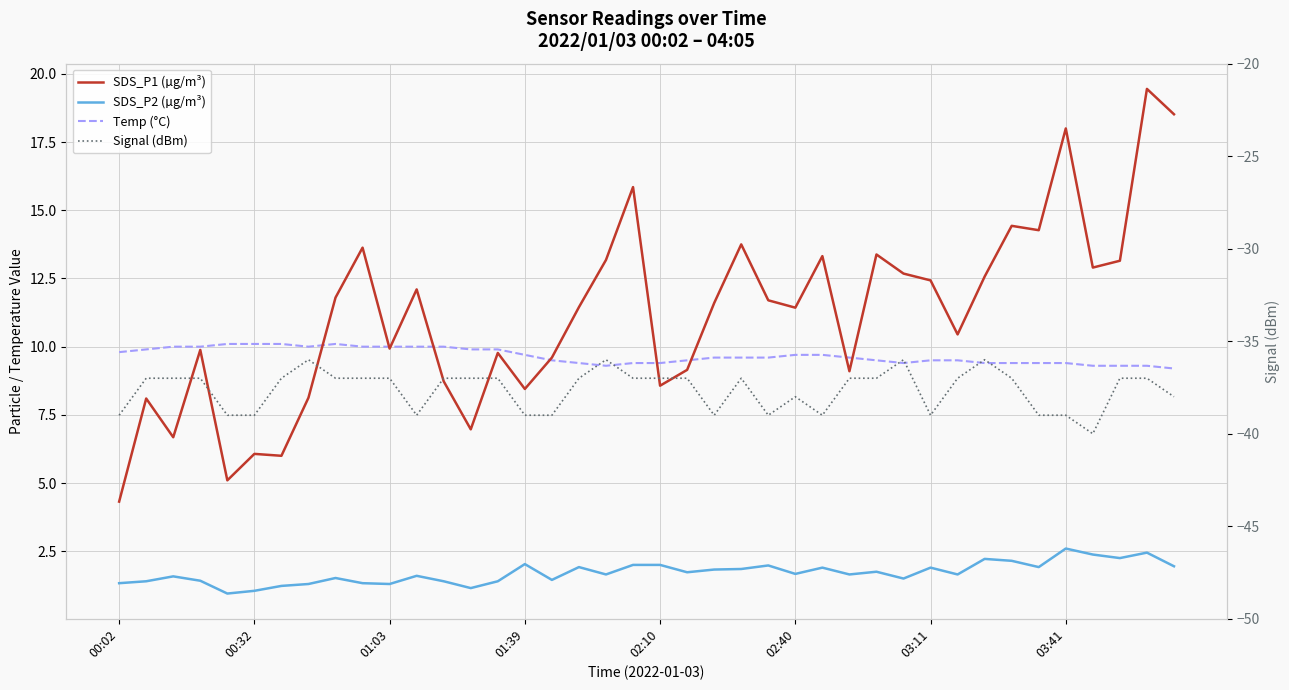

Reading right to left, transcribe all the data shown in this chart.

SDS_P1 (µg/m³): 18.5	19.4	13.2	12.9	18.0	14.3	14.4	12.6	10.4	12.4	12.7	13.4	9.1	13.3	11.4	11.7	13.8	11.6	9.2	8.6	15.8	13.2	11.4	9.6	8.4	9.8	7.0	8.7	12.1	9.9	13.6	11.8	8.1	6.0	6.1	5.1	9.9	6.7	8.1	4.3
SDS_P2 (µg/m³): 1.9	2.5	2.2	2.4	2.6	1.9	2.1	2.2	1.6	1.9	1.5	1.8	1.6	1.9	1.7	2.0	1.9	1.8	1.7	2.0	2.0	1.6	1.9	1.4	2.0	1.4	1.1	1.4	1.6	1.3	1.3	1.5	1.3	1.2	1.1	0.9	1.4	1.6	1.4	1.3
Temp (°C): 9.2	9.3	9.3	9.3	9.4	9.4	9.4	9.4	9.5	9.5	9.4	9.5	9.6	9.7	9.7	9.6	9.6	9.6	9.5	9.4	9.4	9.3	9.4	9.5	9.7	9.9	9.9	10.0	10.0	10.0	10.0	10.1	10.0	10.1	10.1	10.1	10.0	10.0	9.9	9.8
Signal (dBm): -38.0	-37.0	-37.0	-40.0	-39.0	-39.0	-37.0	-36.0	-37.0	-39.0	-36.0	-37.0	-37.0	-39.0	-38.0	-39.0	-37.0	-39.0	-37.0	-37.0	-37.0	-36.0	-37.0	-39.0	-39.0	-37.0	-37.0	-37.0	-39.0	-37.0	-37.0	-37.0	-36.0	-37.0	-39.0	-39.0	-37.0	-37.0	-37.0	-39.0